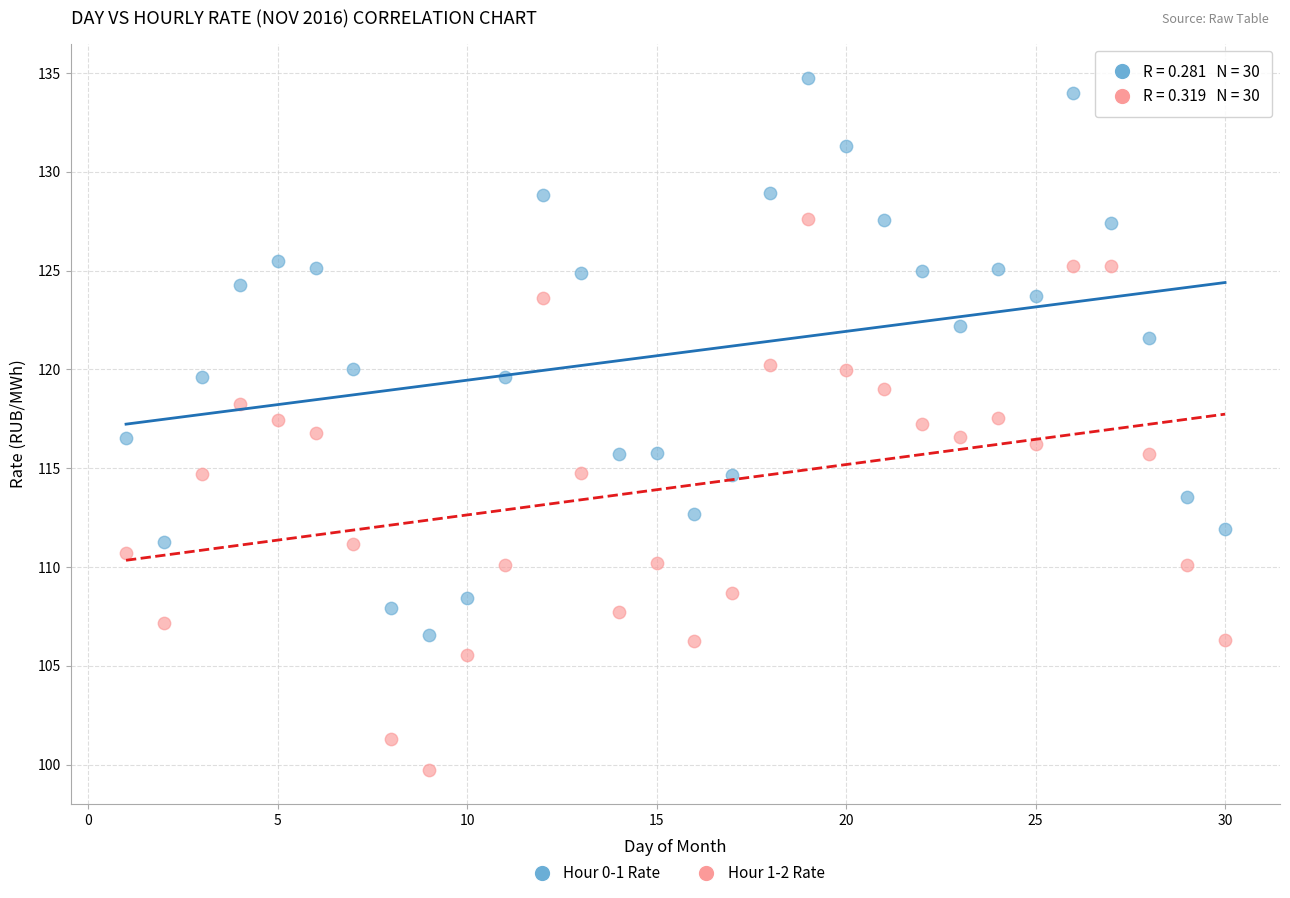

Across all data points, what is the range of X values (max minus min)?

29.0